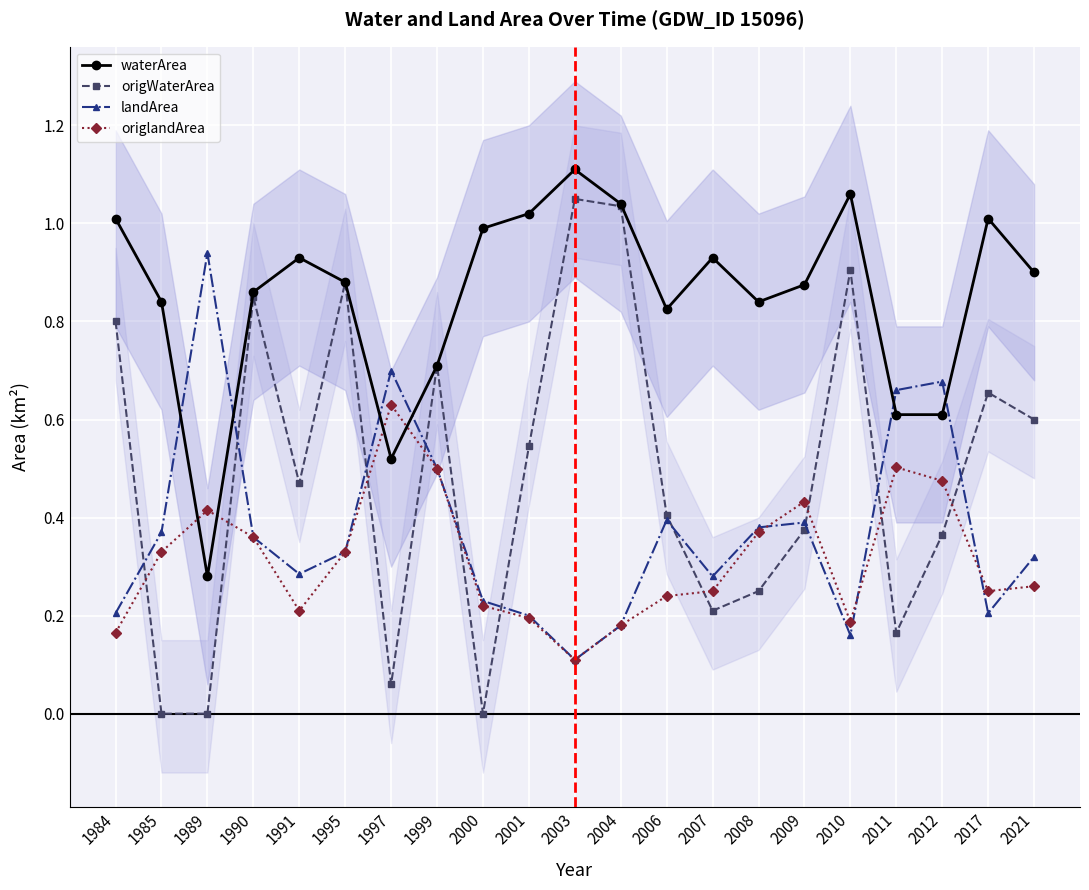

Reading left to right, list all the values displayed in this chart.

waterArea: 1984=1.0	1985=0.8	1989=0.3	1990=0.9	1991=0.9	1995=0.9	1997=0.5	1999=0.7	2000=1.0	2001=1.0	2003=1.1	2004=1.0	2006=0.8	2007=0.9	2008=0.8	2009=0.9	2010=1.1	2011=0.6	2012=0.6	2017=1.0	2021=0.9
origWaterArea: 1984=0.8	1985=0.0	1989=0.0	1990=0.8	1991=0.5	1995=0.9	1997=0.1	1999=0.7	2000=0.0	2001=0.5	2003=1.1	2004=1.0	2006=0.4	2007=0.2	2008=0.2	2009=0.4	2010=0.9	2011=0.2	2012=0.4	2017=0.7	2021=0.6
landArea: 1984=0.2	1985=0.4	1989=0.9	1990=0.4	1991=0.3	1995=0.3	1997=0.7	1999=0.5	2000=0.2	2001=0.2	2003=0.1	2004=0.2	2006=0.4	2007=0.3	2008=0.4	2009=0.4	2010=0.2	2011=0.7	2012=0.7	2017=0.2	2021=0.3
origlandArea: 1984=0.2	1985=0.3	1989=0.4	1990=0.4	1991=0.2	1995=0.3	1997=0.6	1999=0.5	2000=0.2	2001=0.2	2003=0.1	2004=0.2	2006=0.2	2007=0.2	2008=0.4	2009=0.4	2010=0.2	2011=0.5	2012=0.5	2017=0.2	2021=0.3